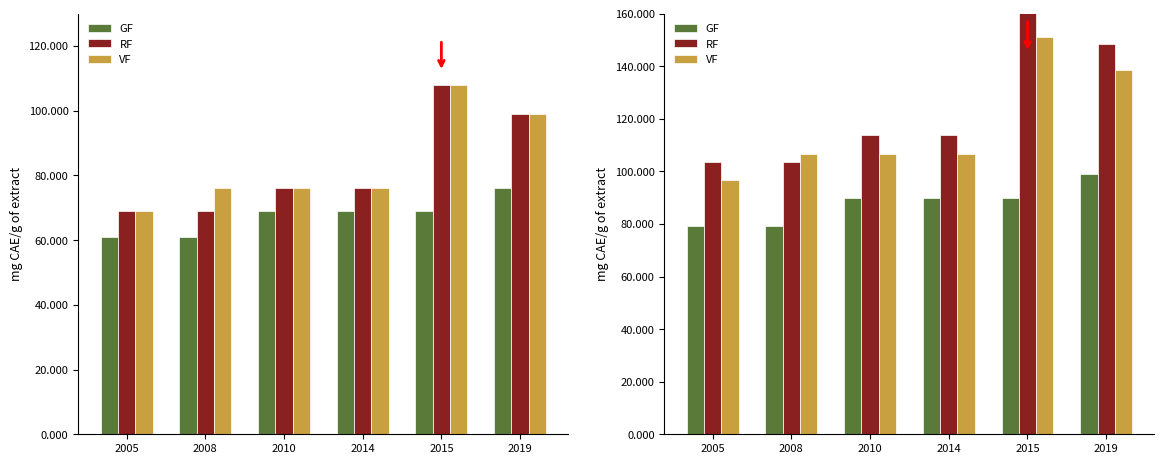

The VF series shows 161.2 at 2008. True or false?

False